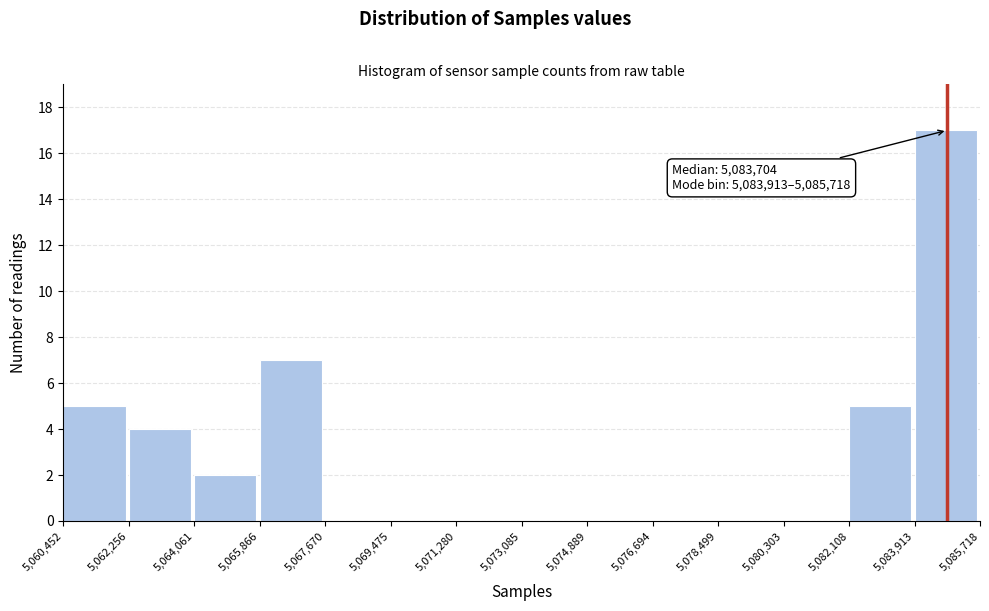

Which range on the x-axis has the tallest bar?

5,083,913 to 5,085,718